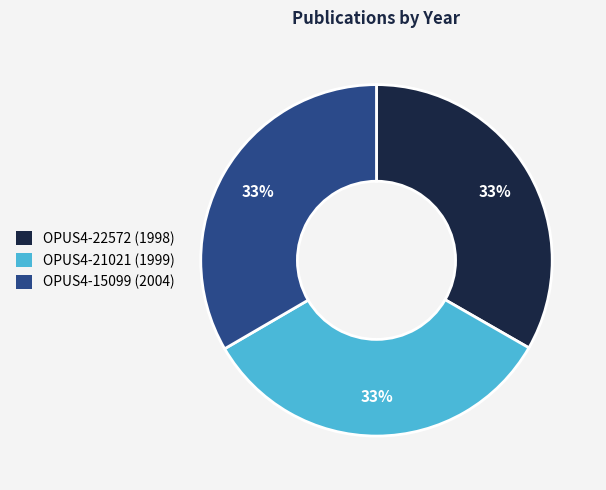

To the nearest percent, what percentage of the pie is OPUS4-22572 (1998)?

33%